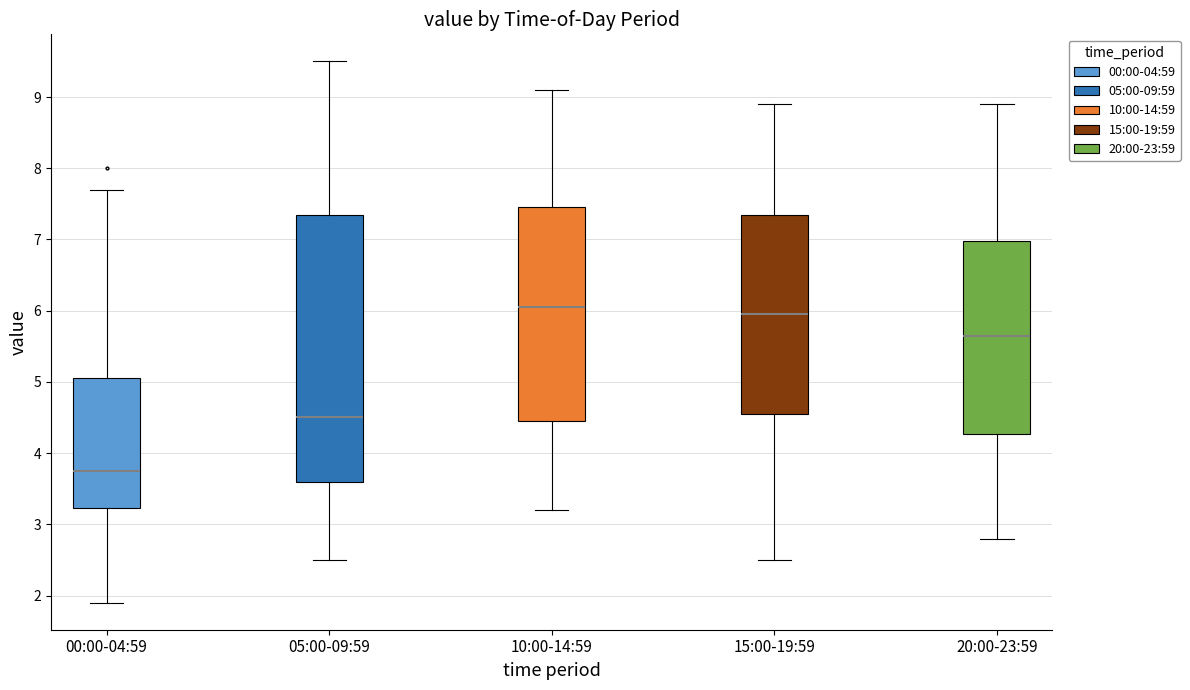

Where does the median line of the box for 10:00-14:59 sit on the y-axis? The values are not printed on the chart, so give them approximately, as read against the axis.

6.1